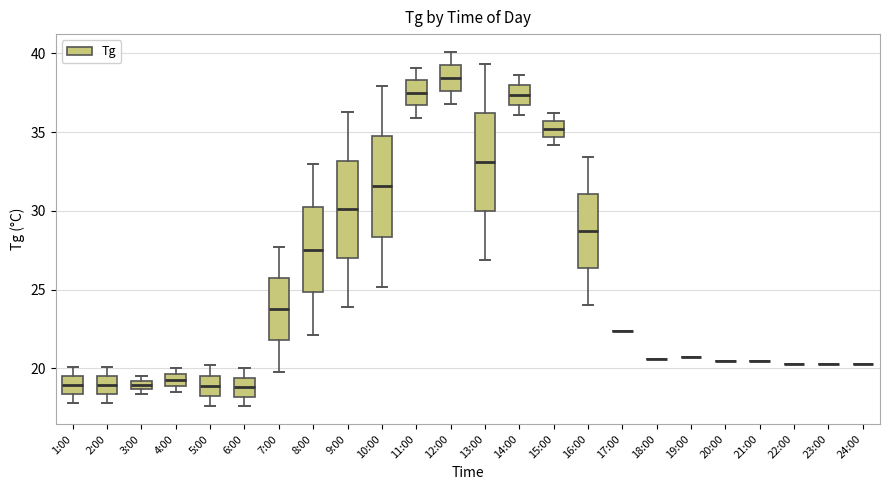

Where is the upper edge of the box for 3:00 on the y-axis? The values are not printed on the chart, so give them approximately, as read against the axis.

19.0